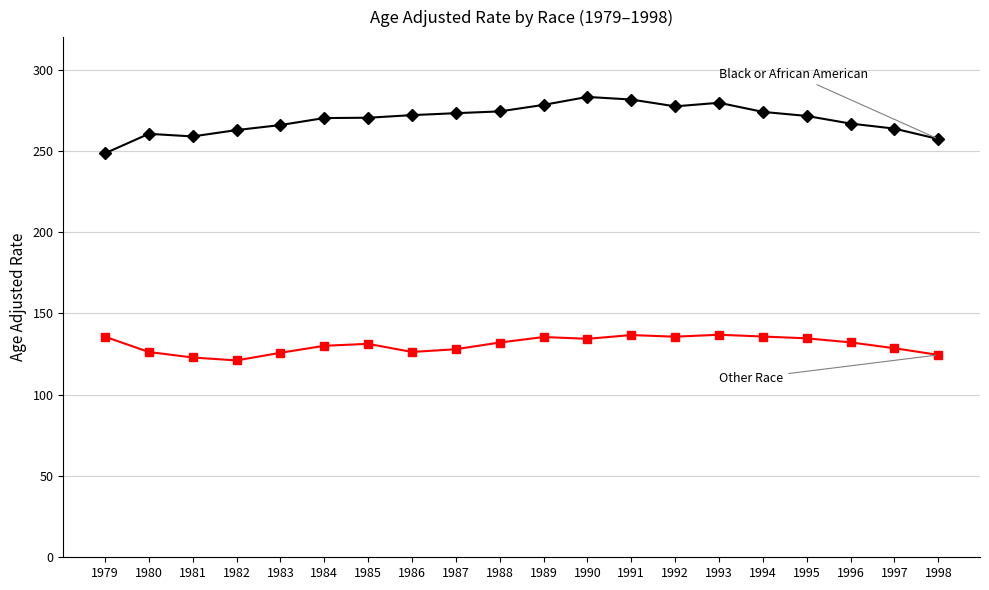

What is the total value across all series at 1979?

384.2